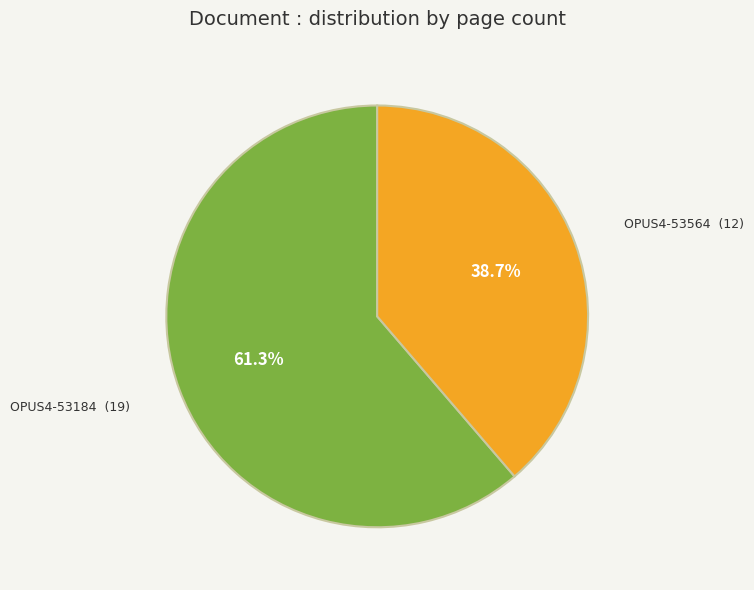

To the nearest percent, what is the average slice percentage?

50%